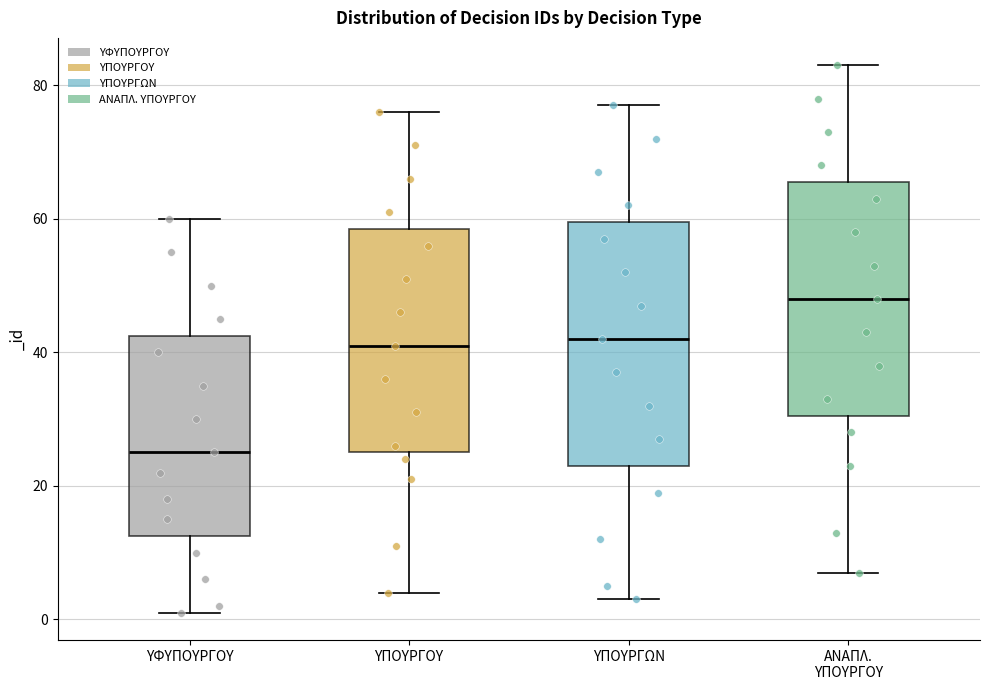

Reading left to right, read every box against the y-axis: the position of its median line, the range the box covers, and the ends of its whiskers. The values are not printed on the chart, so give them approximately, as read against the axis.

ΥΦΥΠΟΥΡΓΟΥ: median 26, box 12 to 42, whiskers 2 to 60
ΥΠΟΥΡΓΟΥ: median 42, box 26 to 58, whiskers 4 to 76
ΥΠΟΥΡΓΩΝ: median 42, box 24 to 60, whiskers 4 to 78
ΑΝΑΠΛ. ΥΠΟΥΡΓΟΥ: median 48, box 30 to 66, whiskers 8 to 84